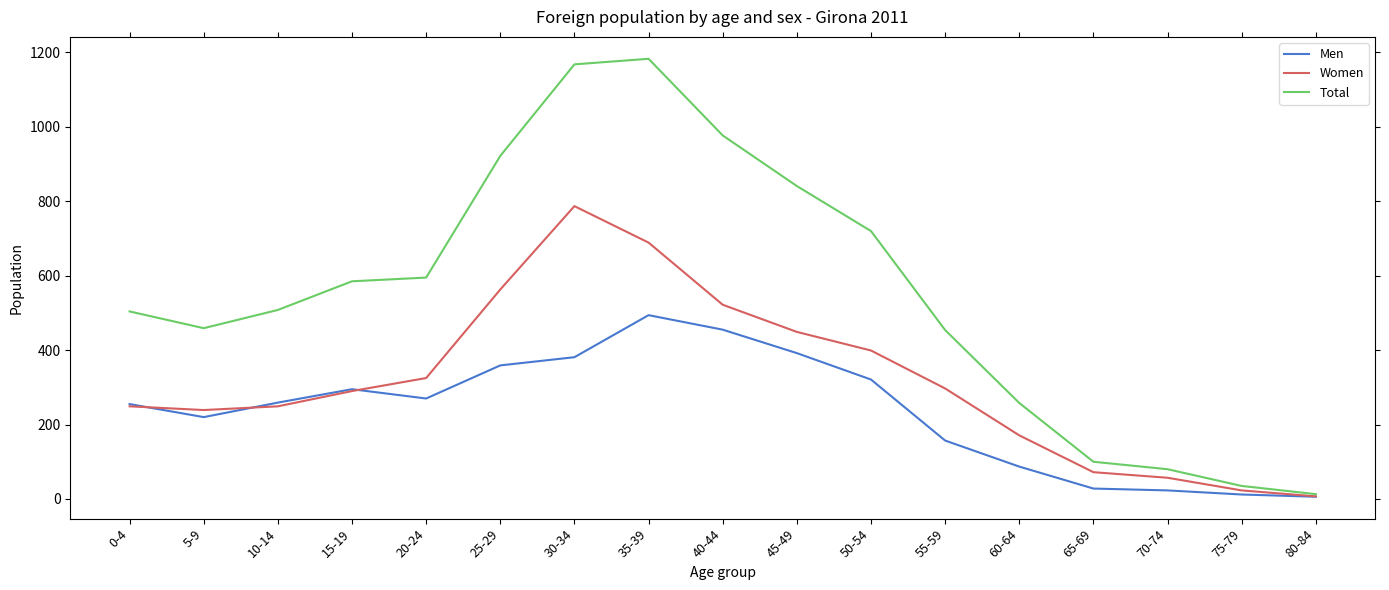

The Total series shows 207 at 45-49. True or false?

False